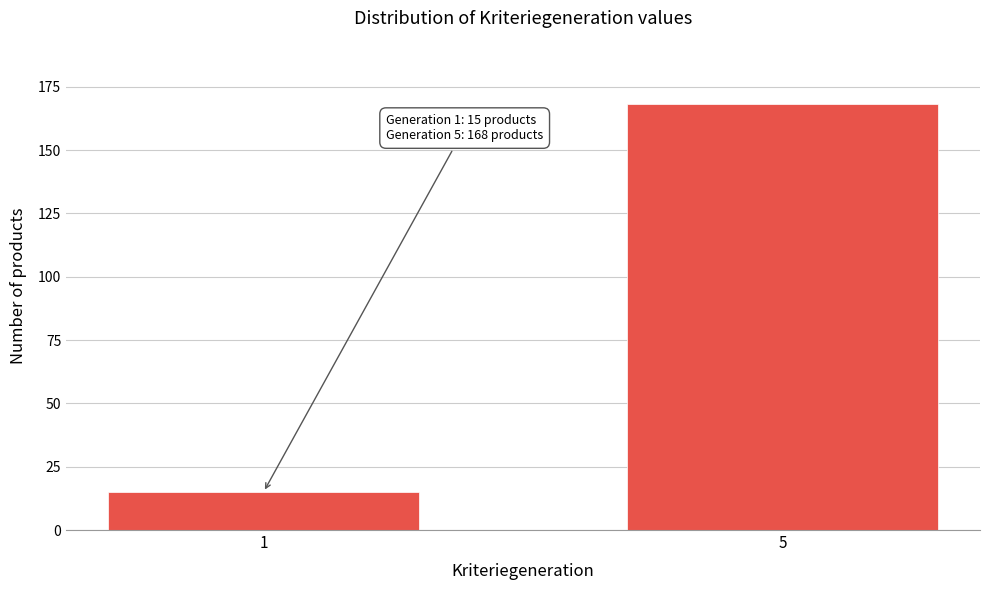

Reading left to right, transcribe all the data shown in this chart.

15	168